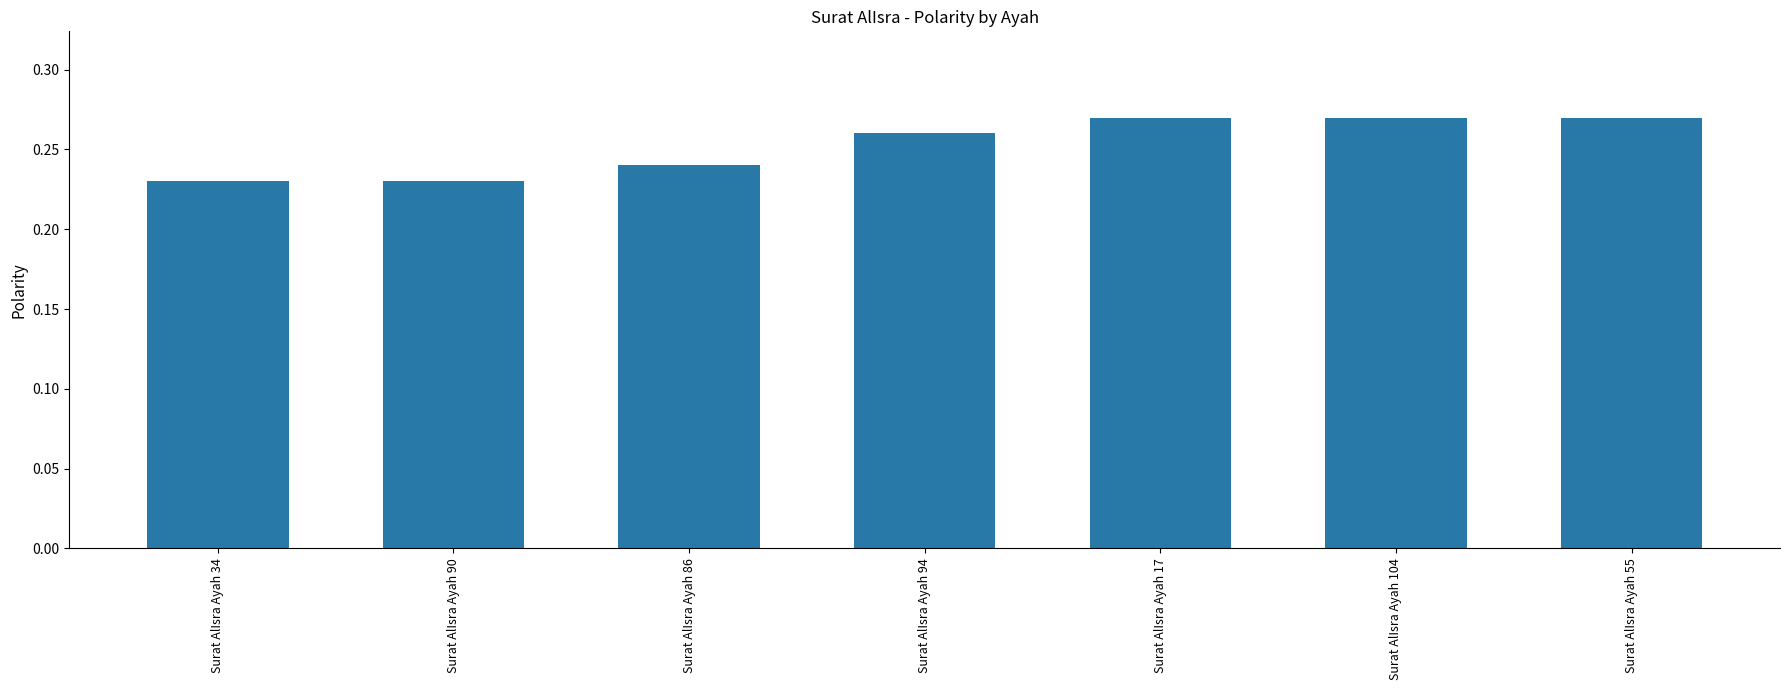

The value at Surat AlIsra Ayah 94 is 0.4. True or false?

False